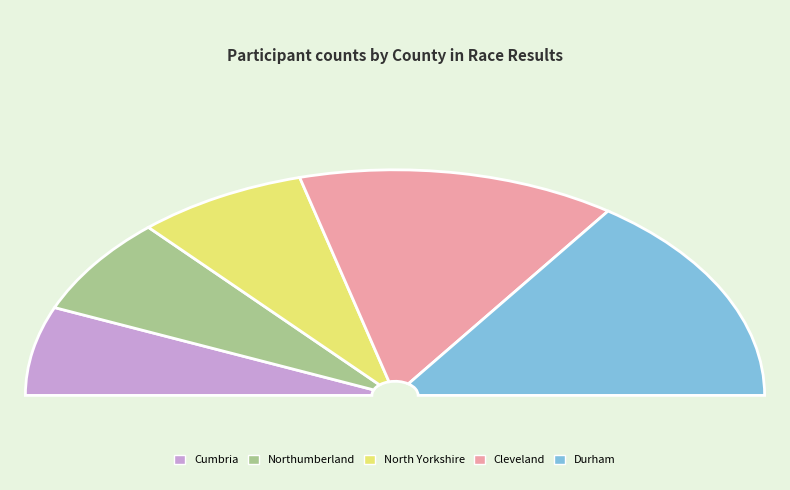

Count the number of slices in the pie.

5